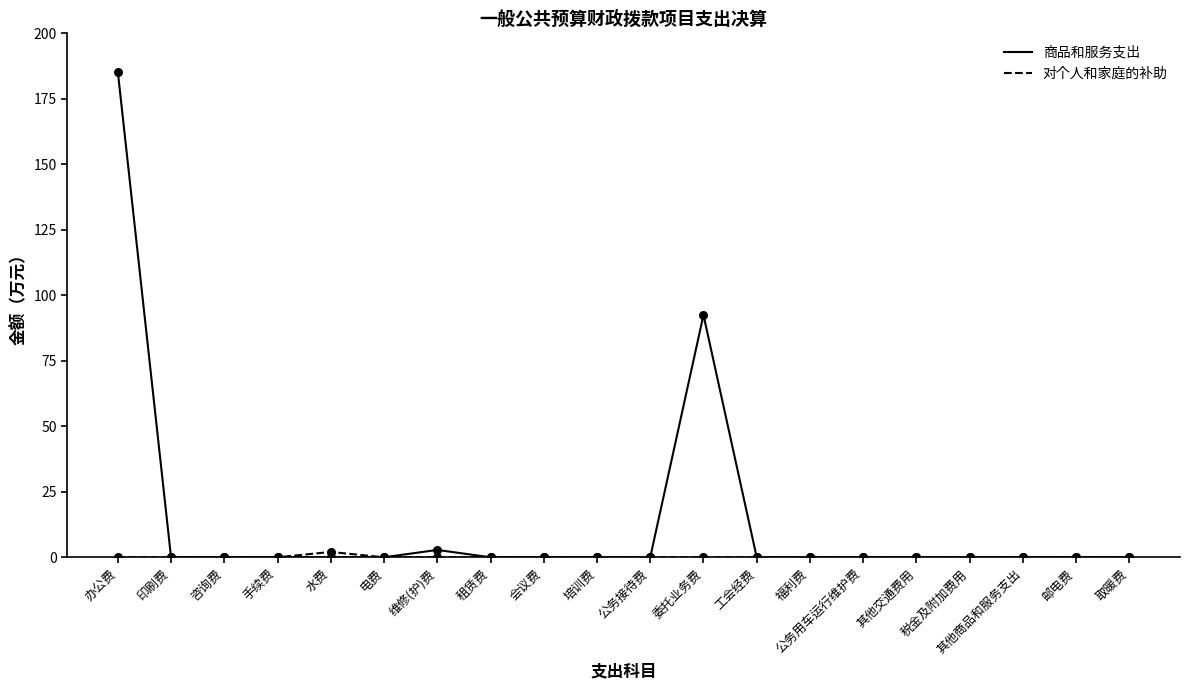

Which series has the largest range (max minus min)?

商品和服务支出